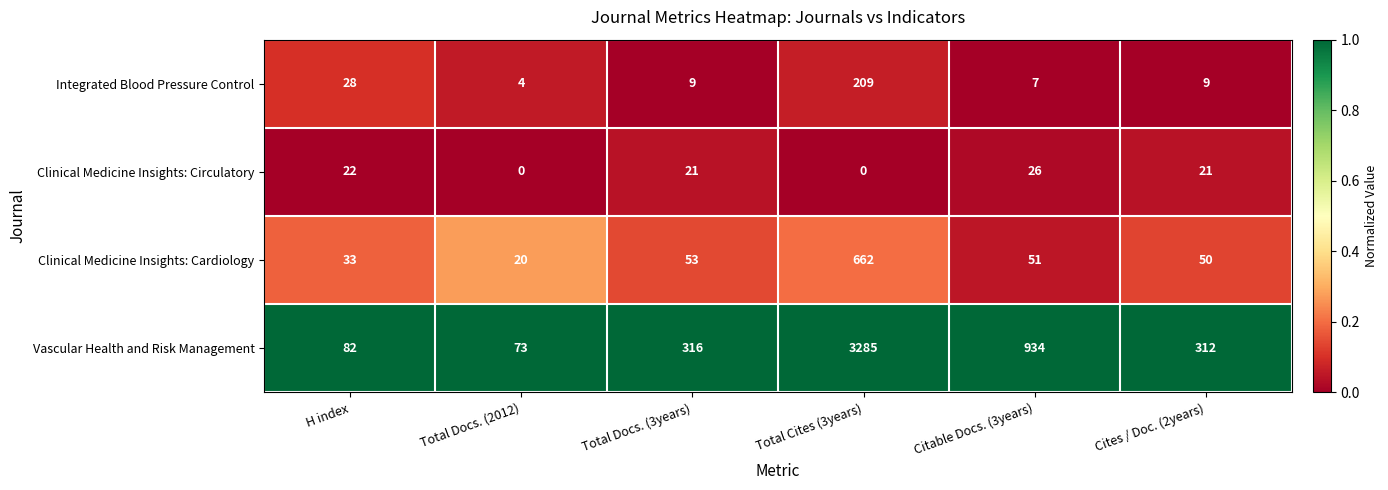

What is the greatest value displayed?

3285